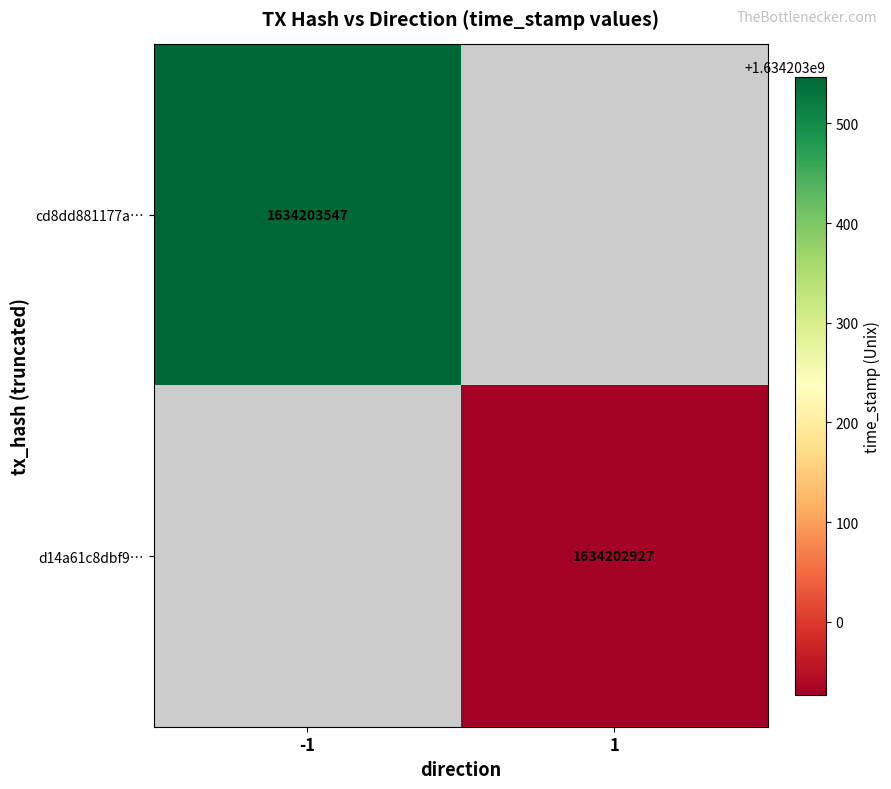

List the series in order of their peak value, highest first.

cd8dd881177aa14952163da0378e3329e3bfd31, d14a61c8dbf918dcfd9ca449ee38418ea1a6c3d